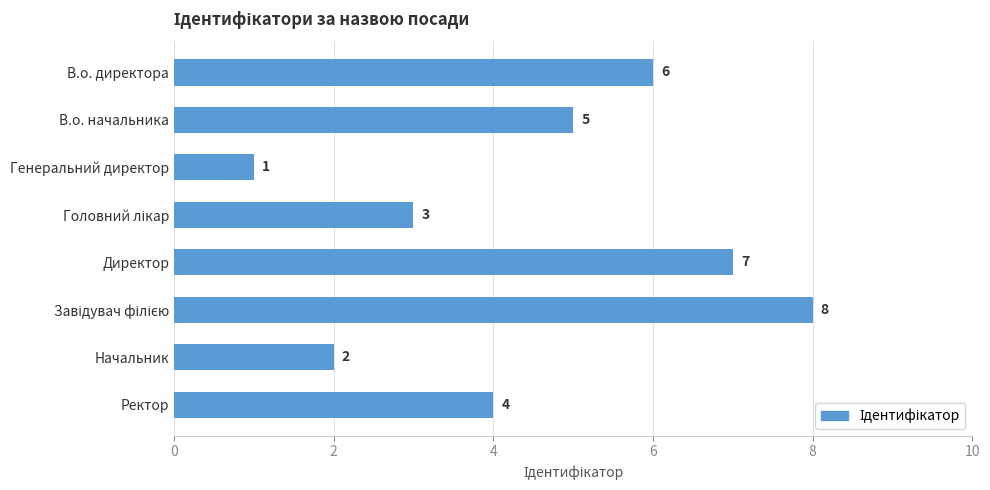

What is the label of the 7th bar from the top?

Начальник